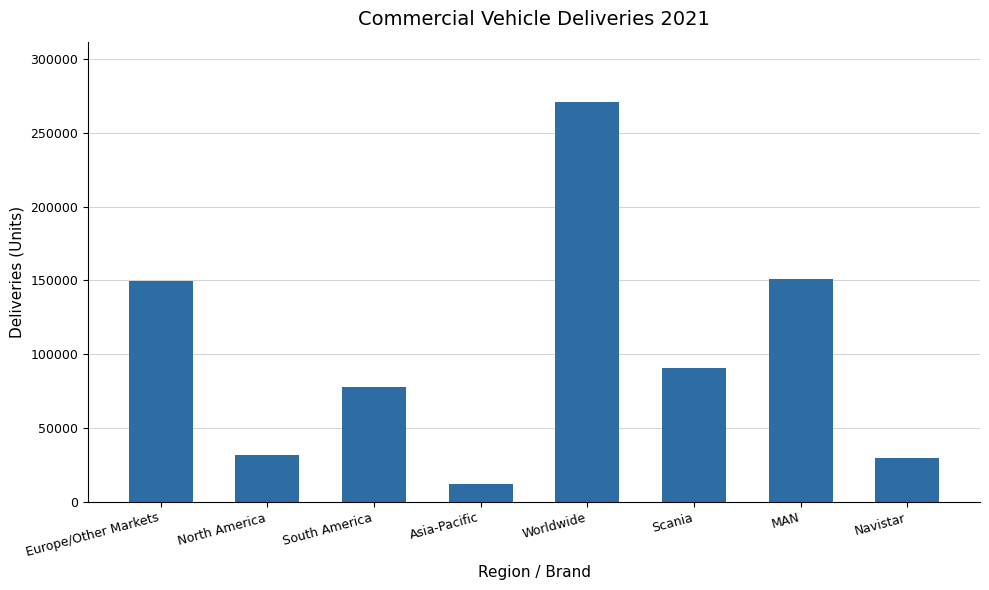

Which label corresponds to the largest value in the chart?

Worldwide